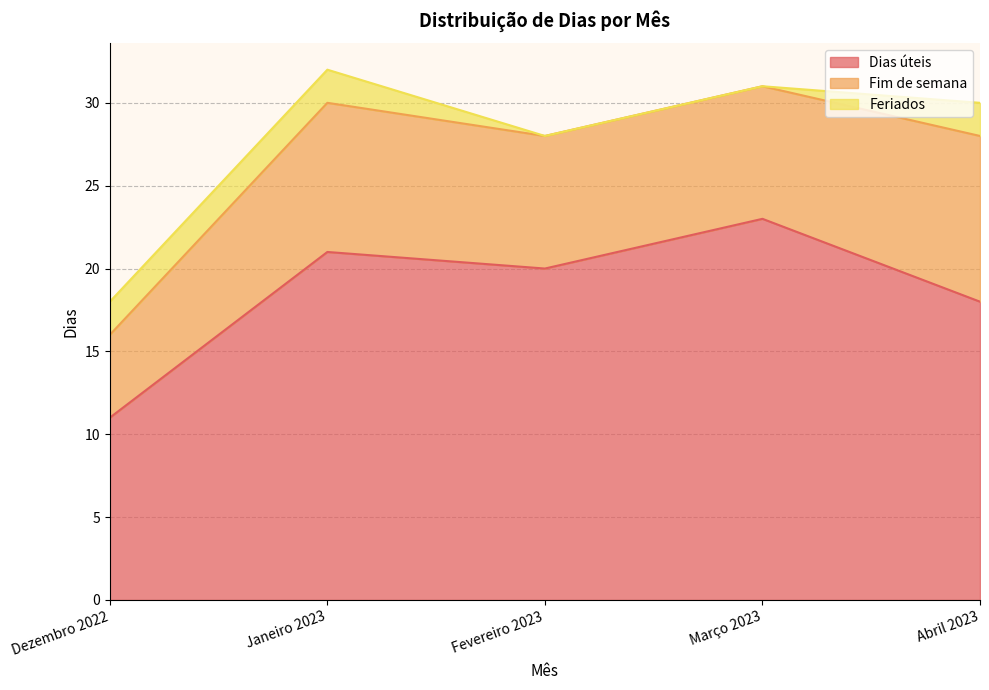

Rank the series at Março 2023 from highest to lowest value.

Dias úteis, Fim de semana, Feriados